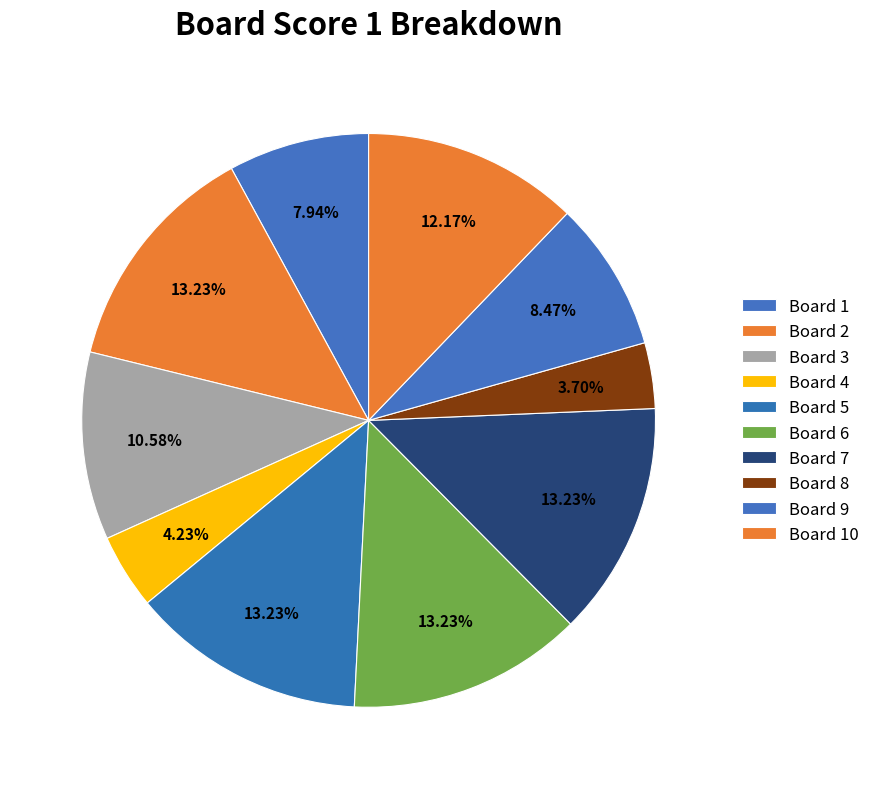

How many slices are in this pie chart?

10